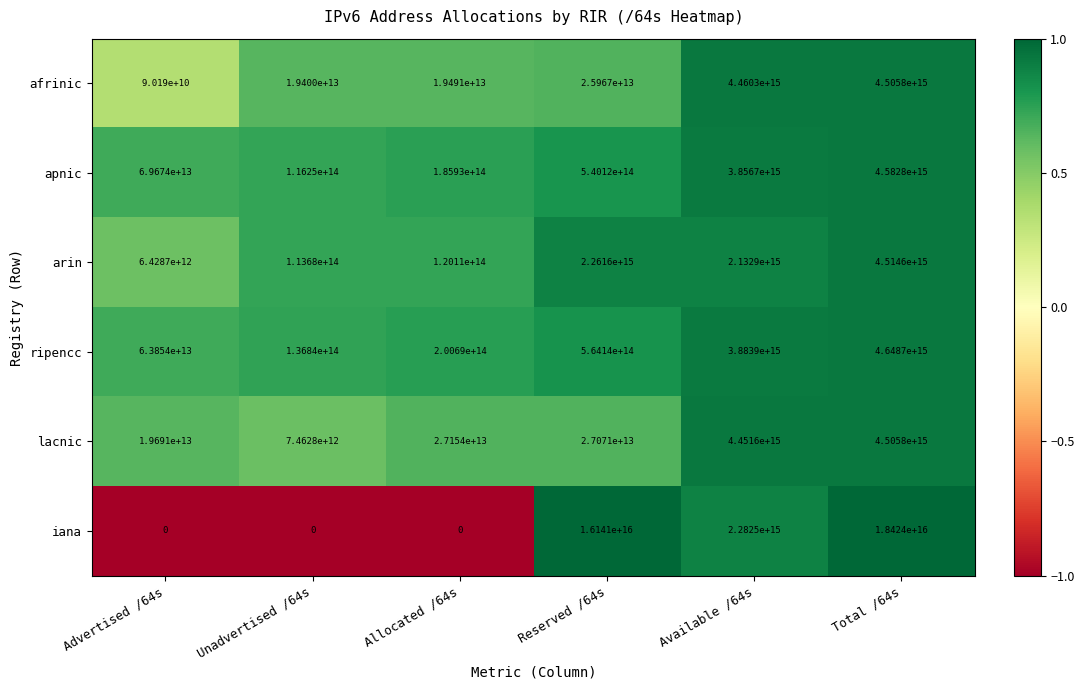

Where does the arin series first go above 2132900000000000?

Reserved /64s